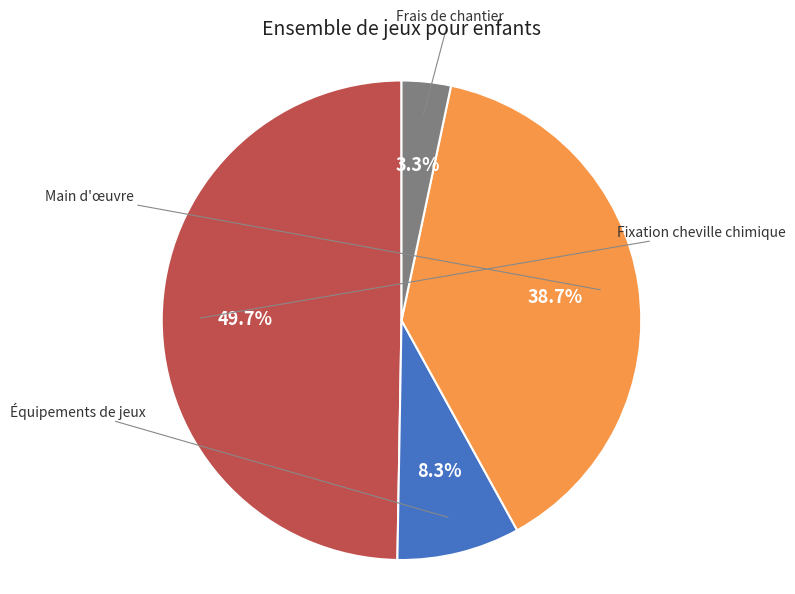

Is there any slice that represents more than half of the pie?

No